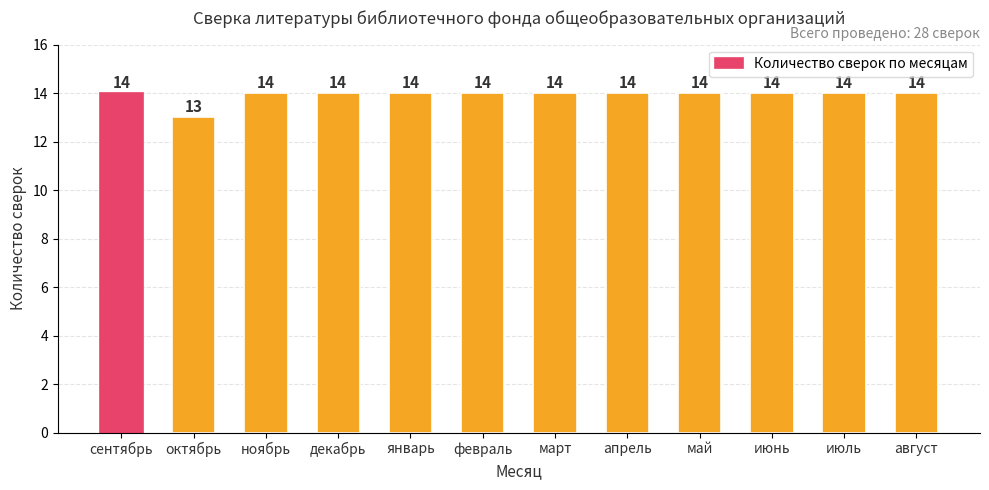

How many data points are less than 14?

1